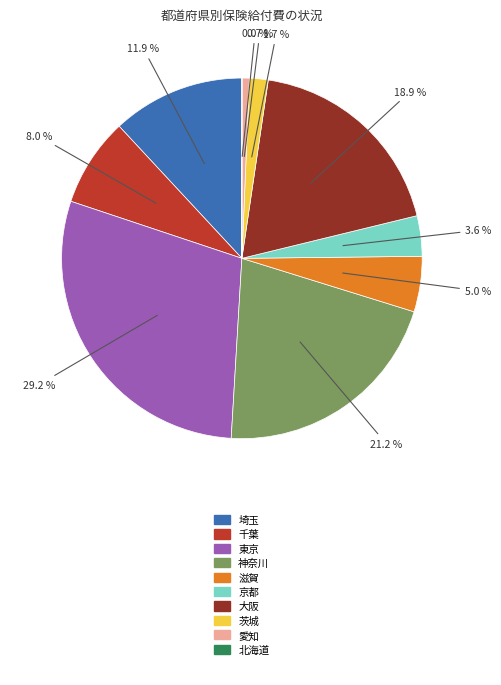

Is there a majority slice in this chart?

No